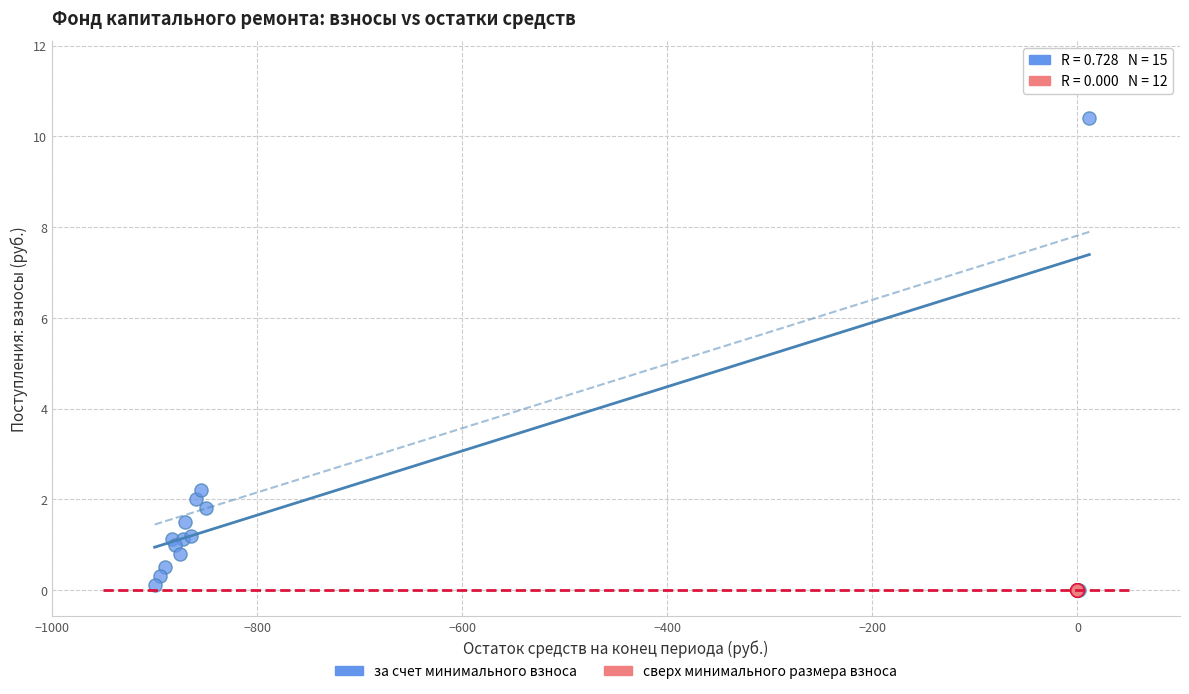

Which series contains the highest Y value?

за счет минимального взноса